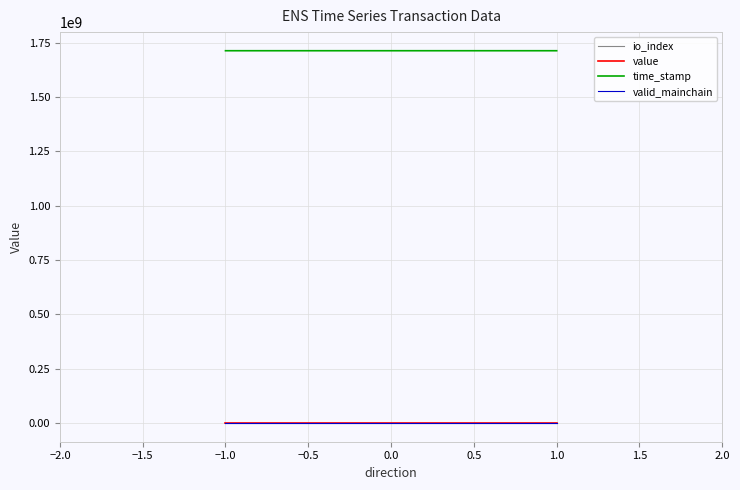

What is the approximate value of value at 1.0?

31.6